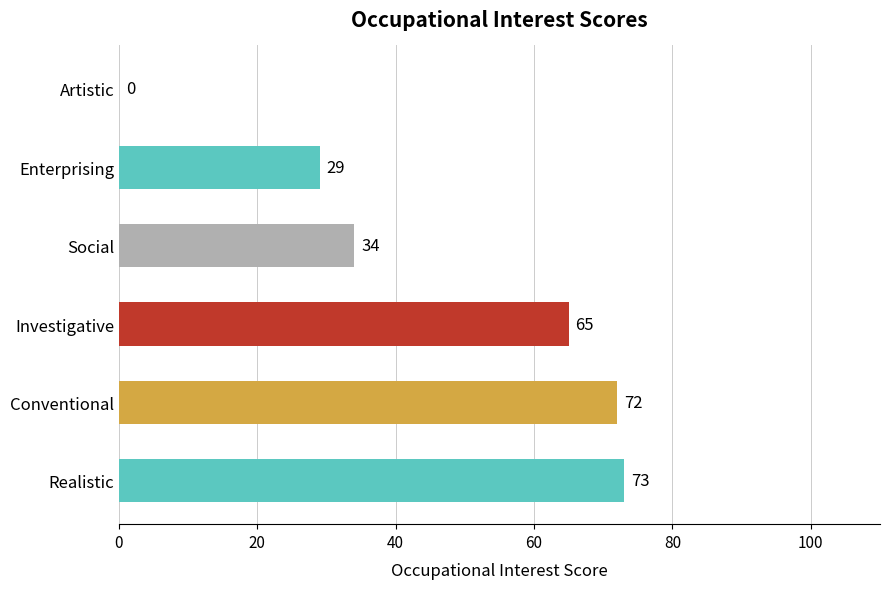

How many values are above zero?

5